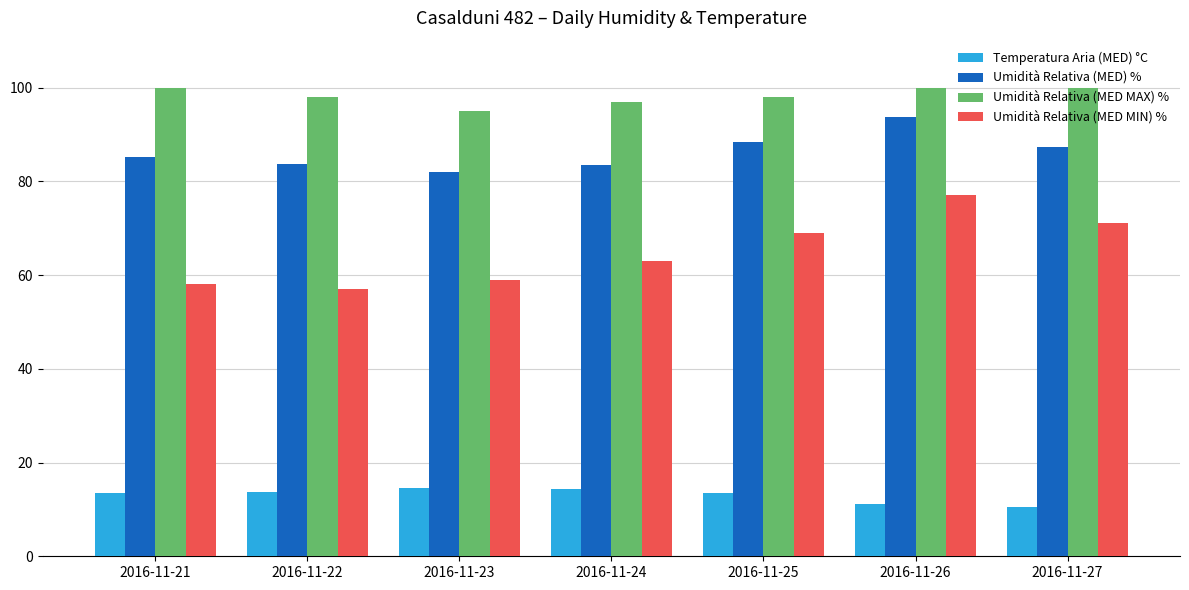

Which series changed the most between 2016-11-21 and 2016-11-25?

Umidità Relativa (MED MIN) %